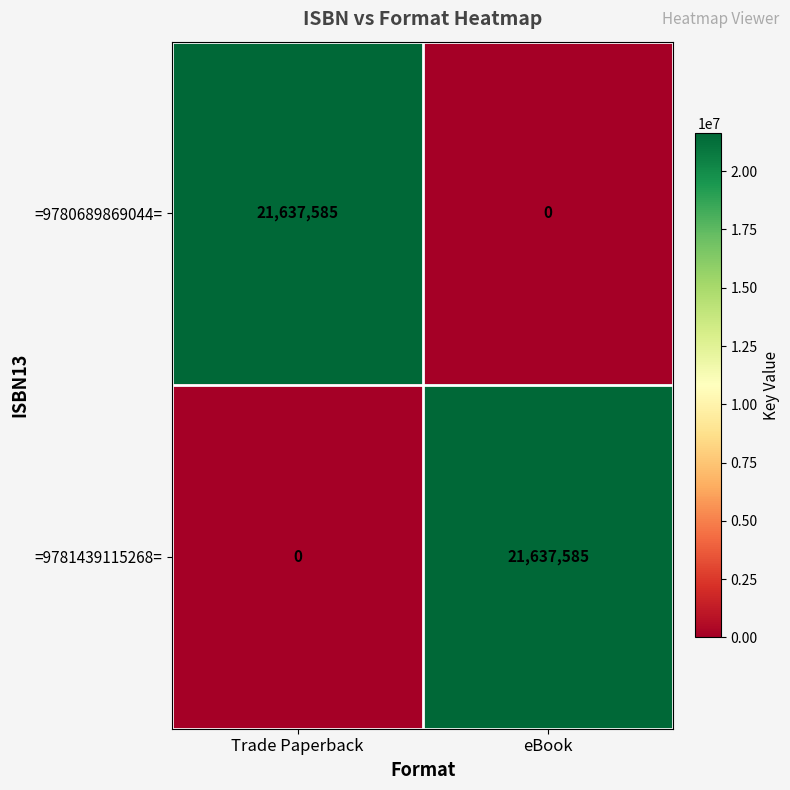

What is the difference between the highest and lowest values at Trade Paperback?

21637585